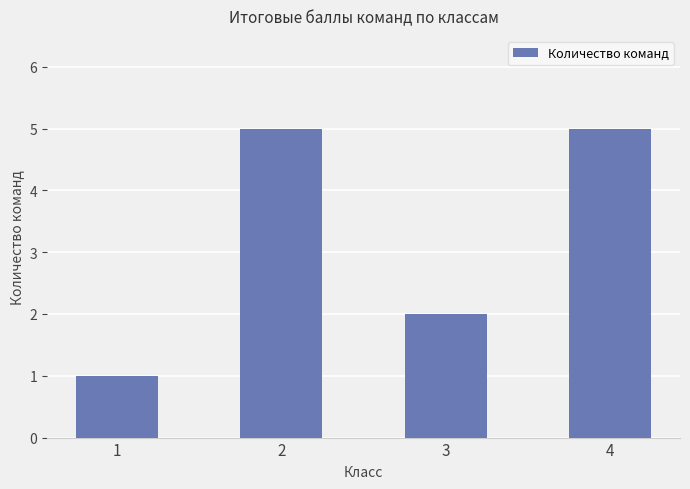

Approximately how many times larger is the value at 3 compared to 4?

0.4